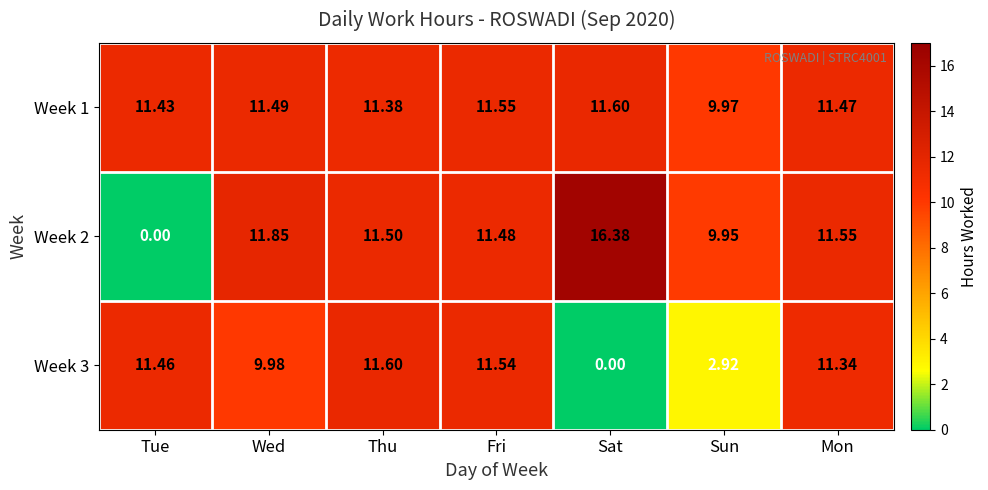

Which category has the lowest value in the Week 1 series?

Sun